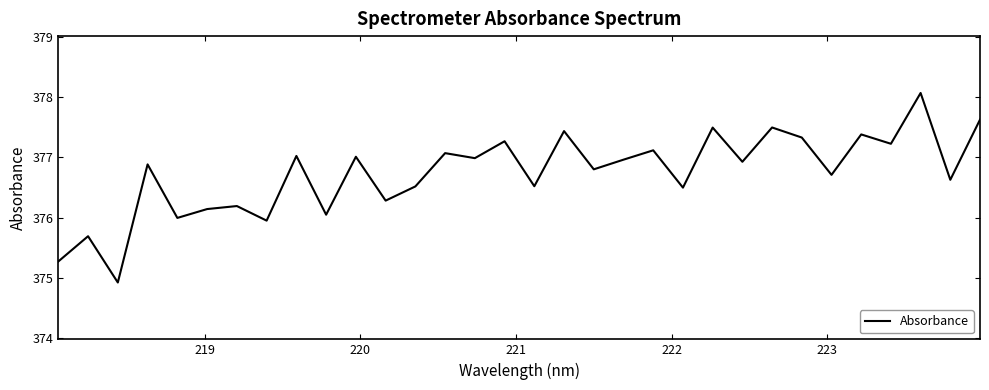

What is the minimum value shown in the chart?

374.9